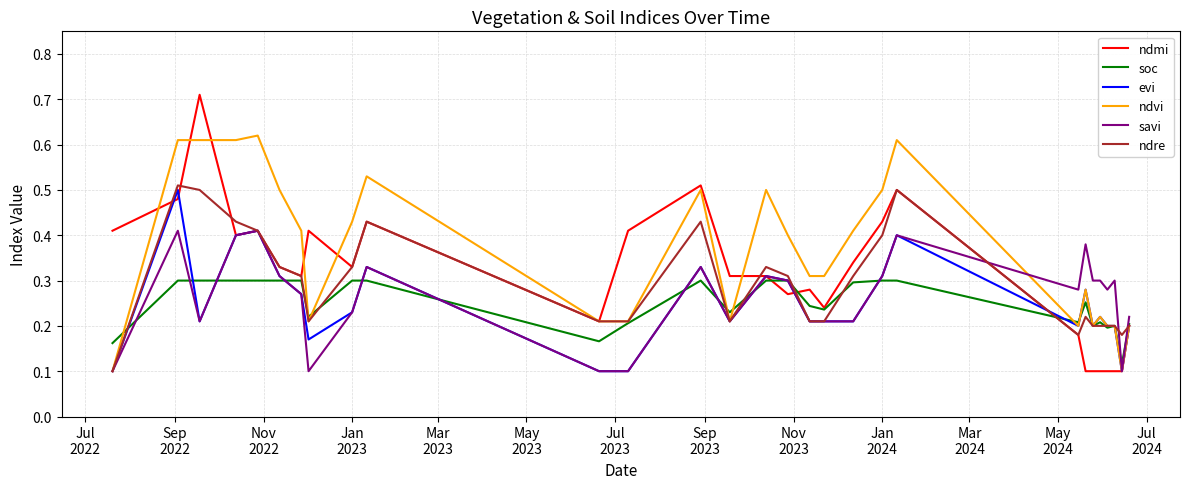

Which series has the largest range (max minus min)?

ndmi